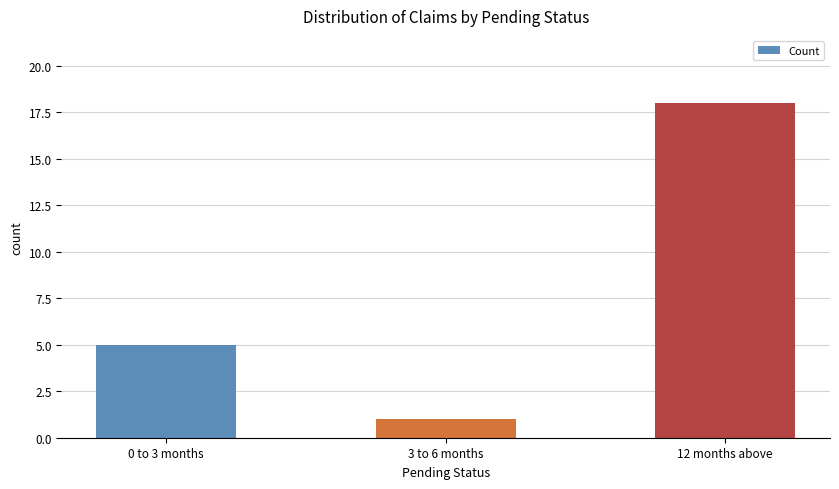

What is the ratio of the value at 12 months above to the value at 0 to 3 months?

3.6